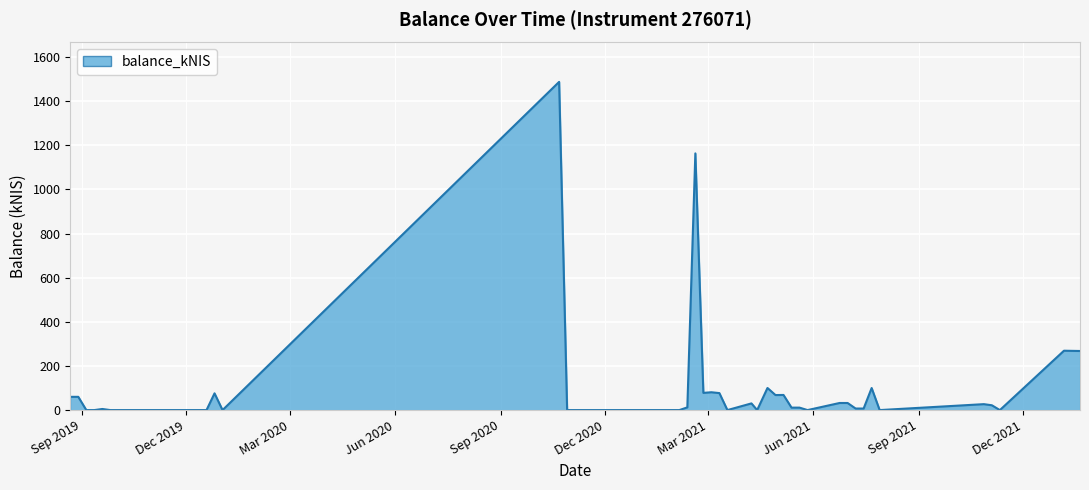

What is the difference between the maximum and minimum values?

1487.2